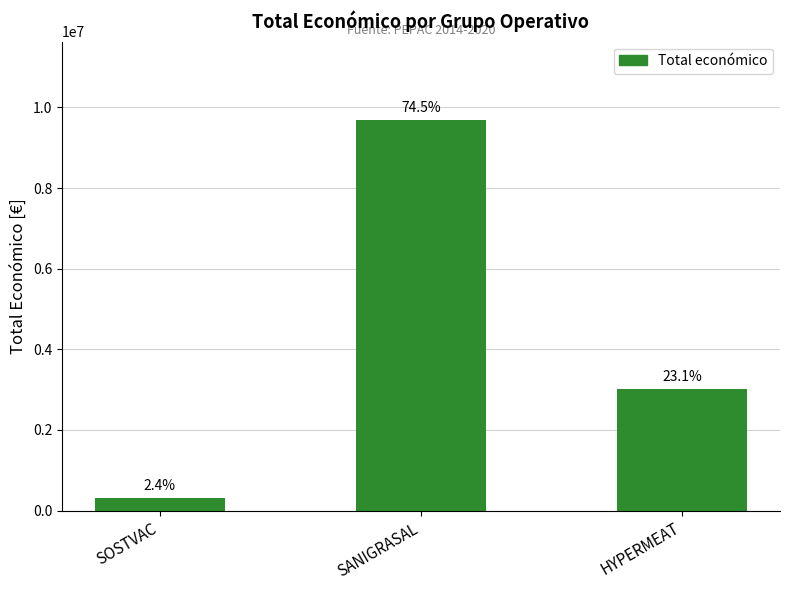

Reading left to right, what are all the values shown in this chart?

311553	9695285	3013874